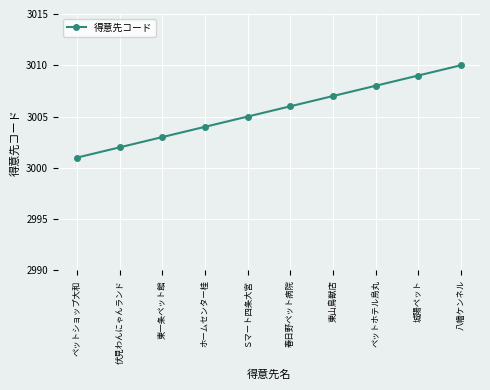

Count the values in the range 3003 to 3008.

6